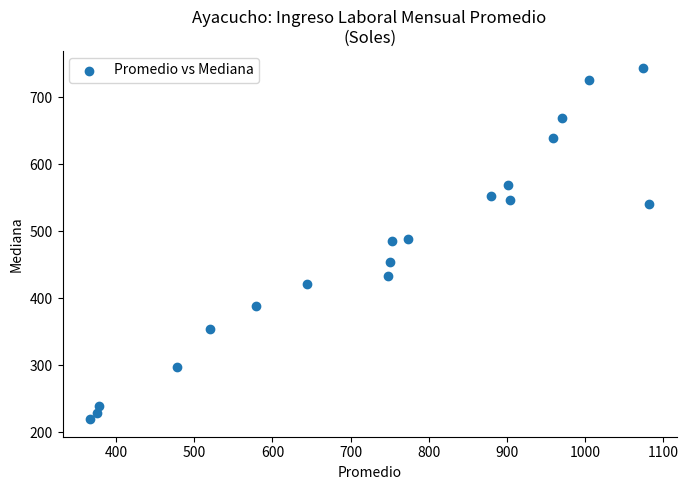

What is the range of Y values (max minus min)?

523.4